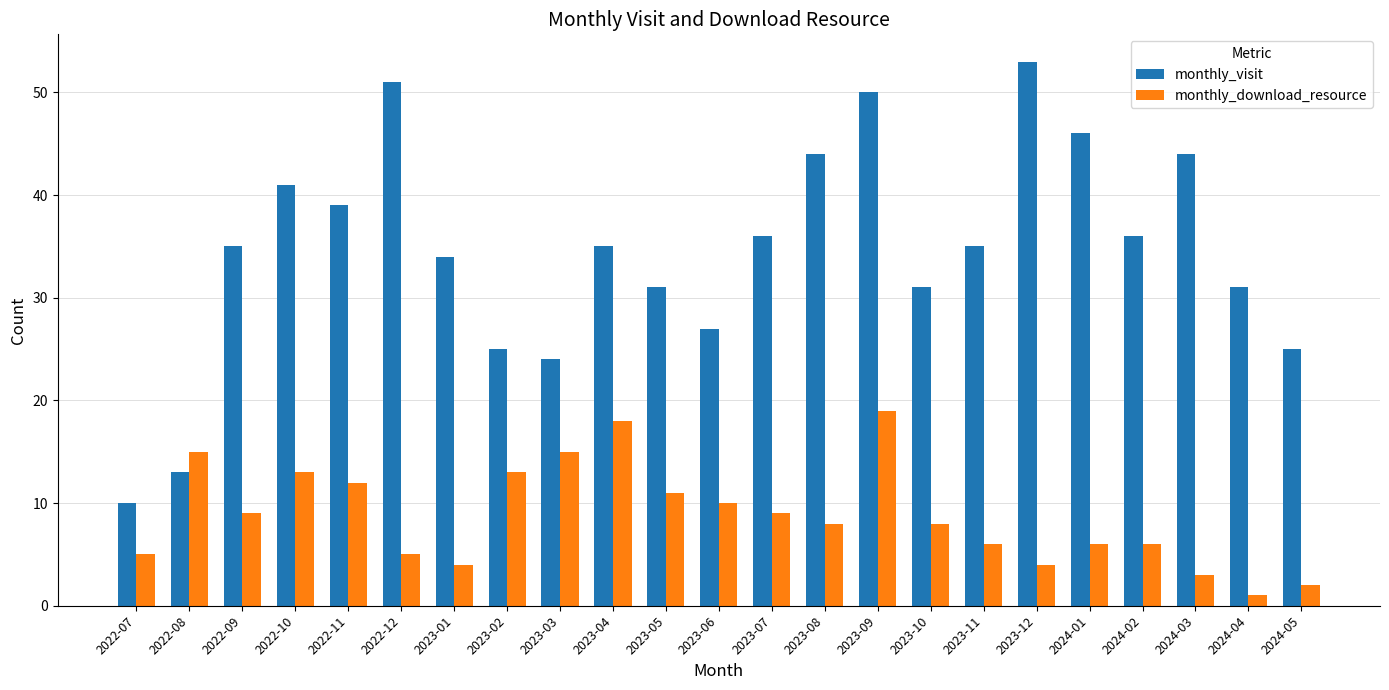

What is the difference between the maximum and minimum values in the monthly_download_resource series?

18